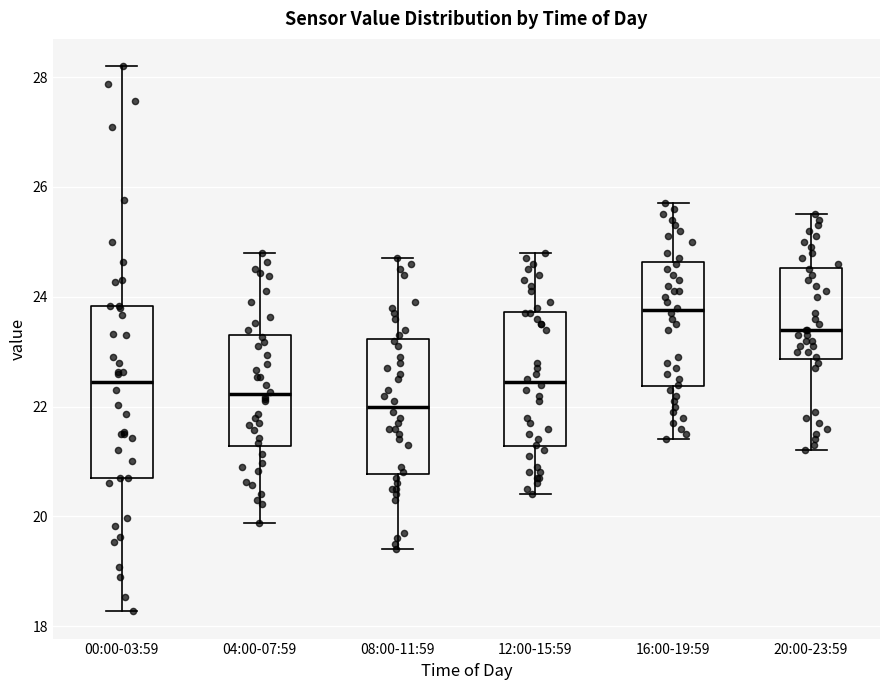

Reading left to right, read every box against the y-axis: the position of its median line, the range the box covers, and the ends of its whiskers. The values are not printed on the chart, so give them approximately, as read against the axis.

00:00-03:59: median 22.4, box 20.8 to 23.8, whiskers 18.2 to 28.2
04:00-07:59: median 22.2, box 21.2 to 23.4, whiskers 19.8 to 24.8
08:00-11:59: median 22.0, box 20.8 to 23.2, whiskers 19.4 to 24.8
12:00-15:59: median 22.4, box 21.2 to 23.8, whiskers 20.4 to 24.8
16:00-19:59: median 23.8, box 22.4 to 24.6, whiskers 21.4 to 25.8
20:00-23:59: median 23.4, box 22.8 to 24.6, whiskers 21.2 to 25.6